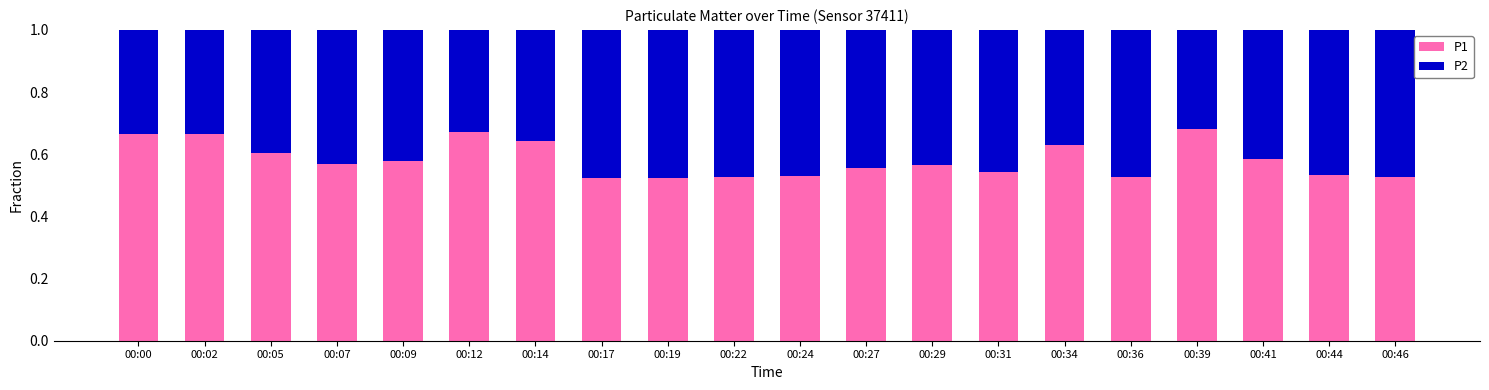

What is the sum of all P1 values?

11.6